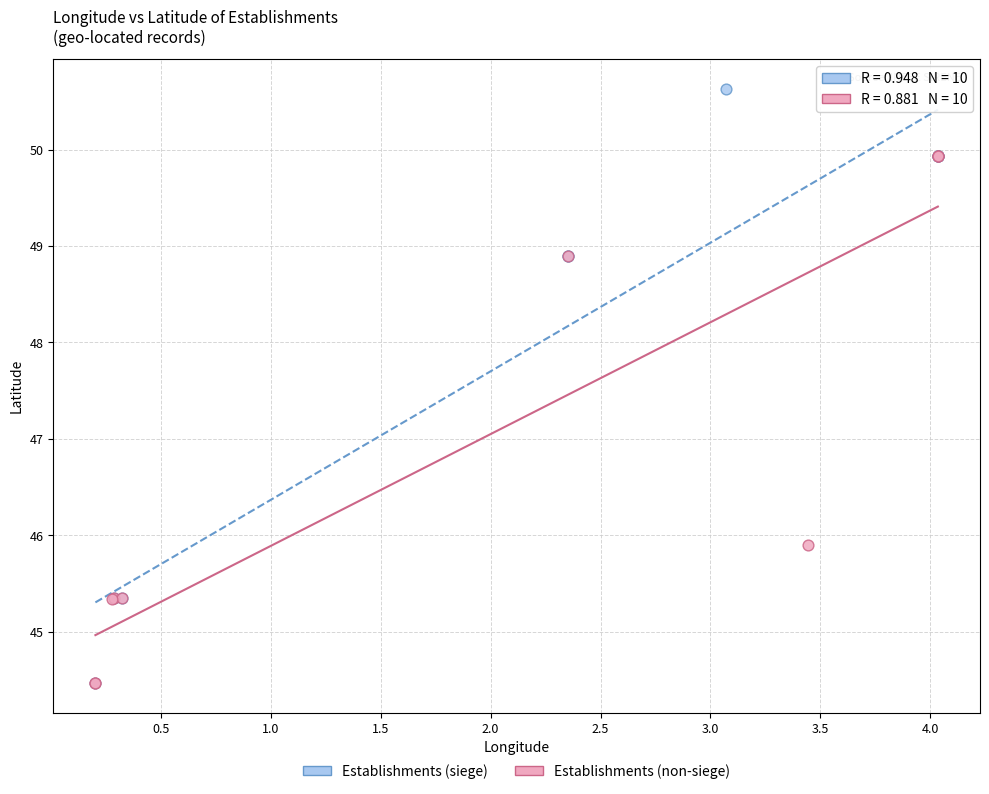

Which series contains the highest Y value?

Establishments (siege)